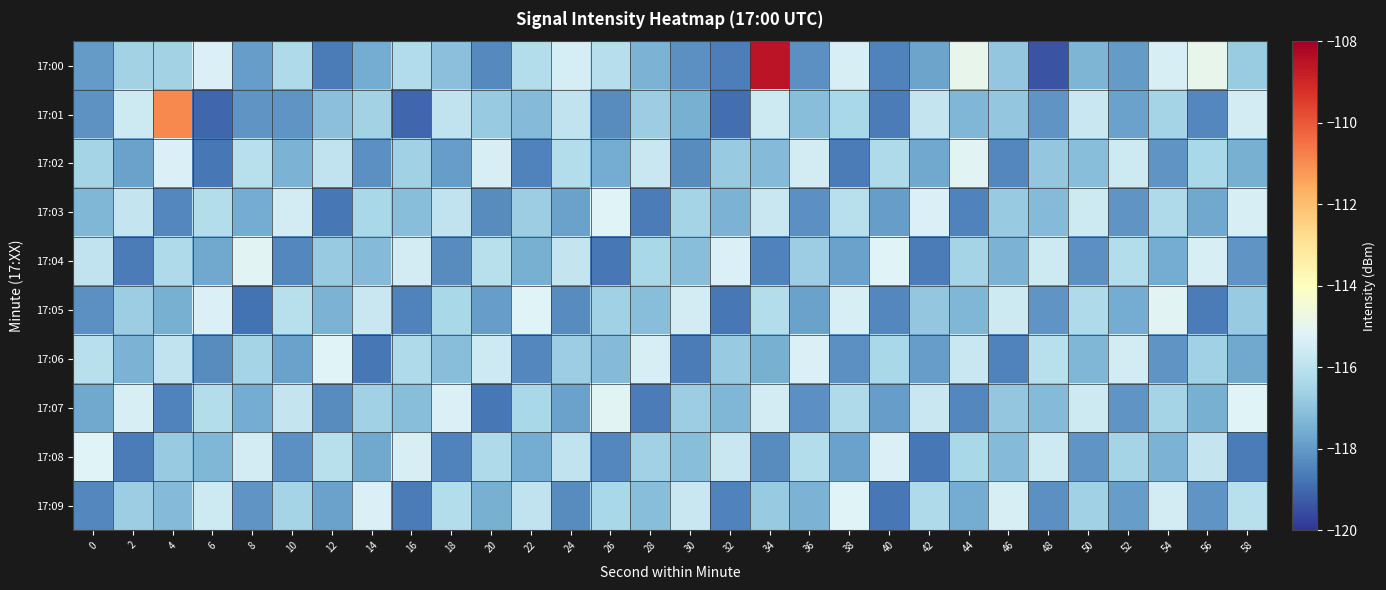

Which has a higher value, 14 or 8?

14